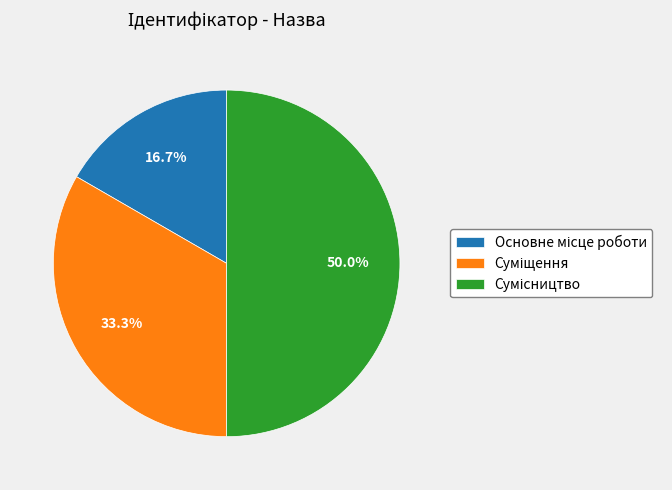

Count the number of slices in the pie.

3